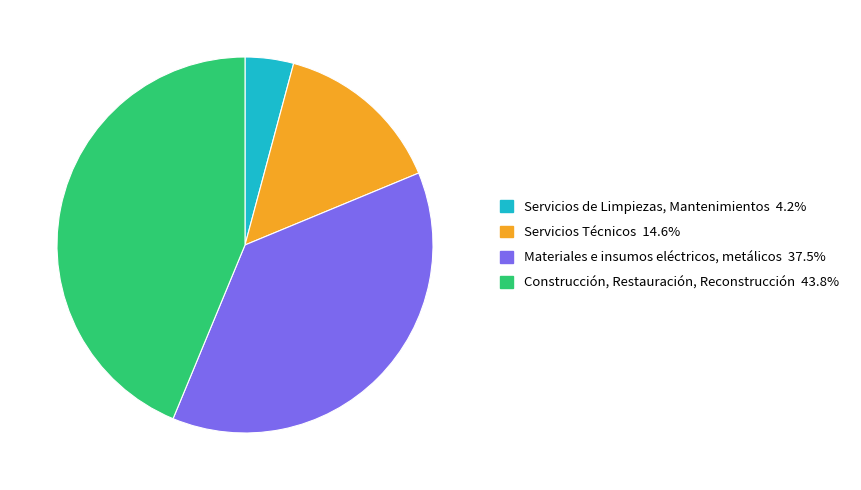

Which has a higher value, Servicios Técnicos or Materiales e insumos eléctricos, metálicos?

Materiales e insumos eléctricos, metálicos